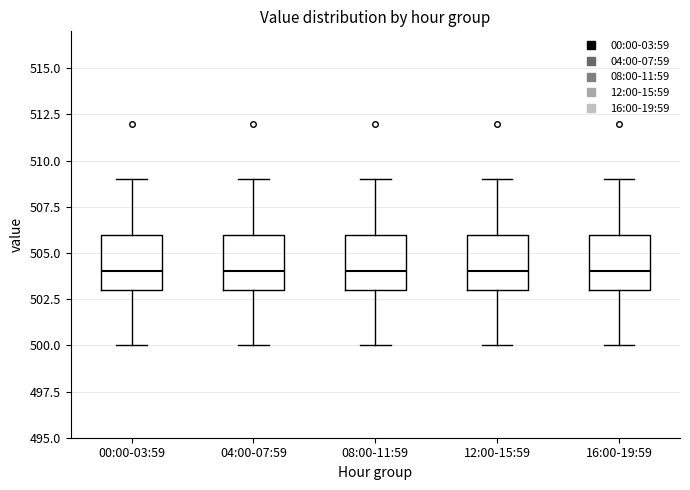

Where does the median line of the box for 16:00-19:59 sit on the y-axis? The values are not printed on the chart, so give them approximately, as read against the axis.

504